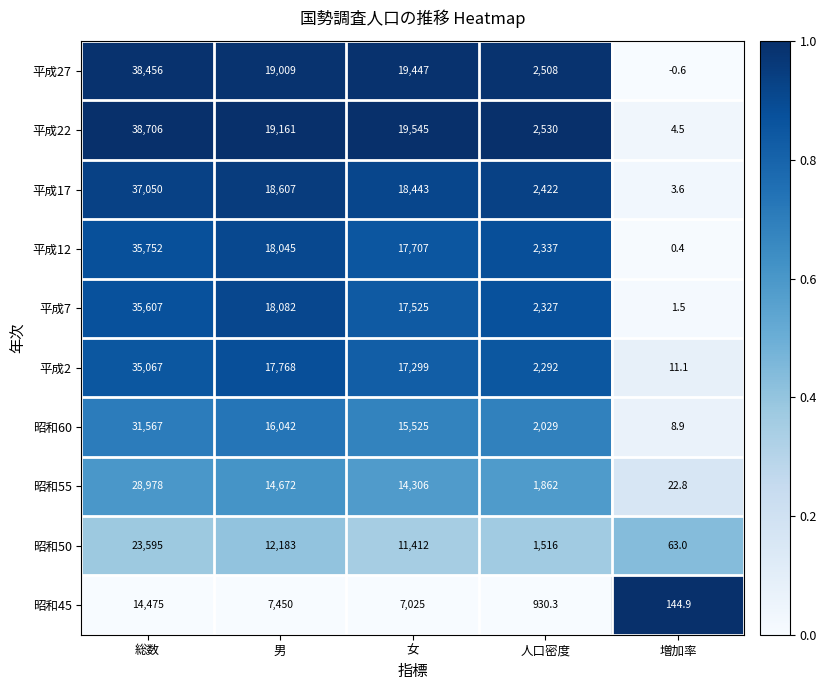

What is the sum of all 平成7 values?

73542.5